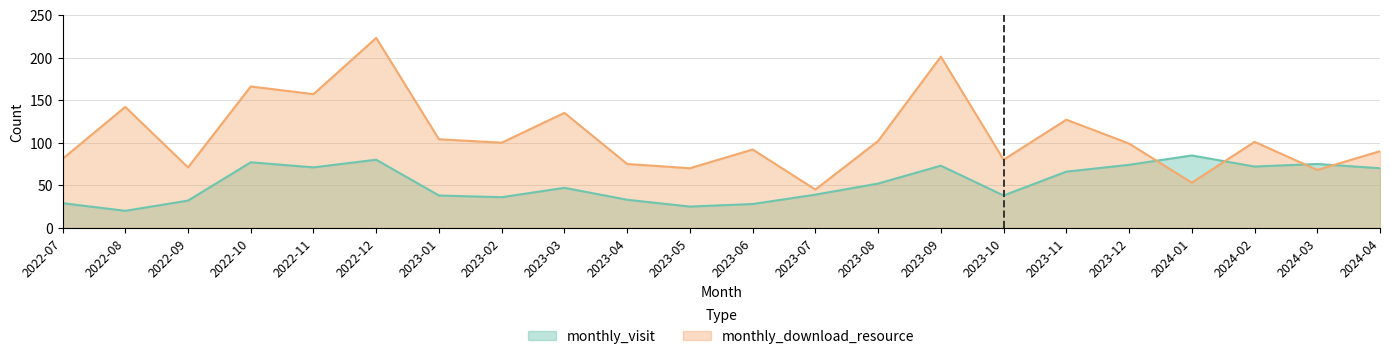

The value of monthly_visit at 2024-03 is 28. True or false?

False